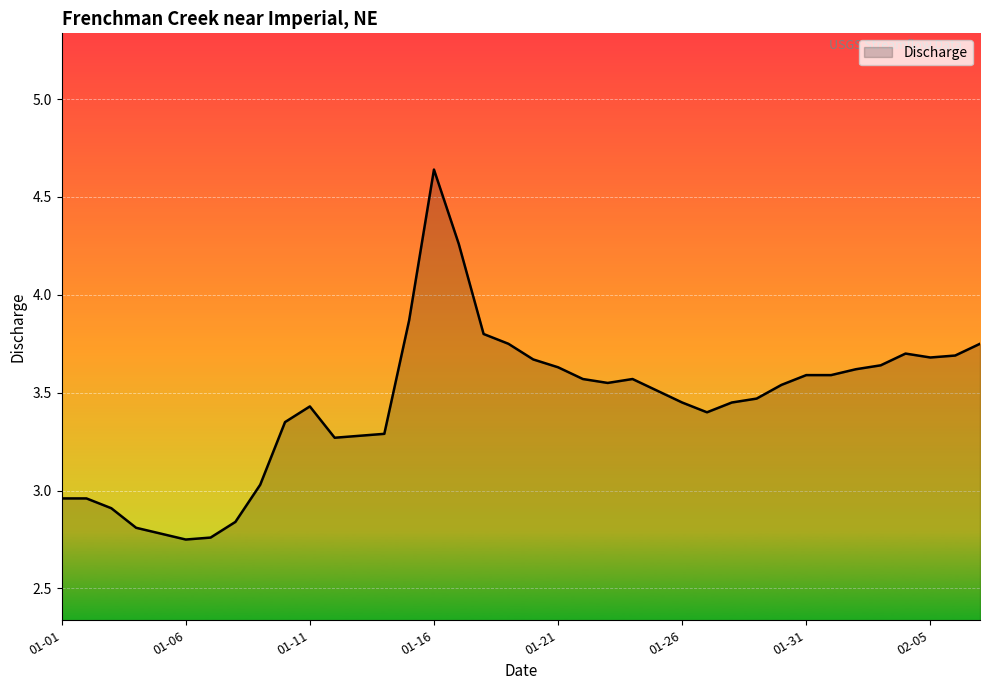

What is the difference between the maximum and minimum values?

1.9